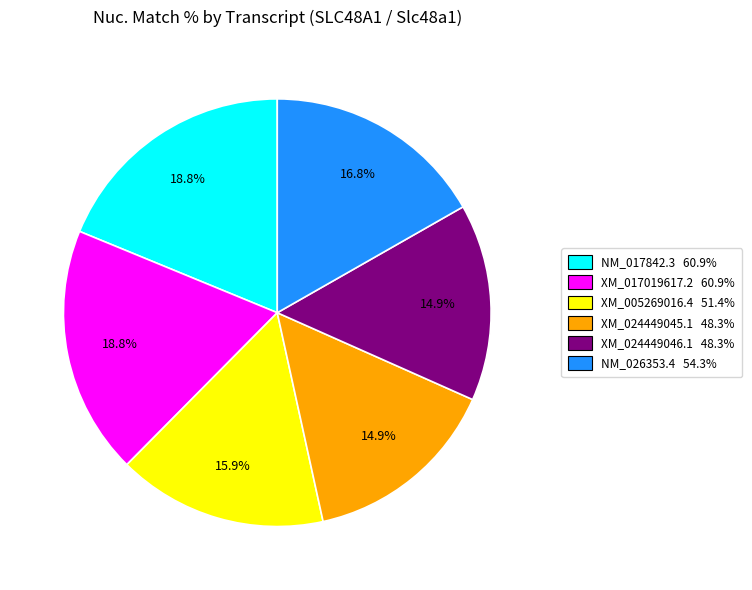

Approximately how many times larger is the value at XM_017019617.2 compared to XM_024449046.1?

1.3